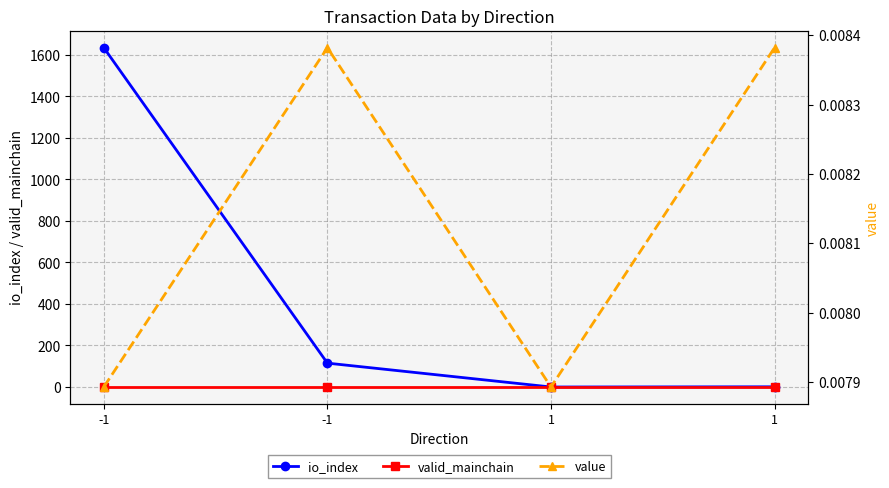

Reading left to right, transcribe all the data shown in this chart.

io_index: -1=1635.0	-1=115.0	1=0.0	1=1.0
valid_mainchain: -1=1.0	-1=1.0	1=1.0	1=1.0
value: -1=0.0	-1=0.0	1=0.0	1=0.0